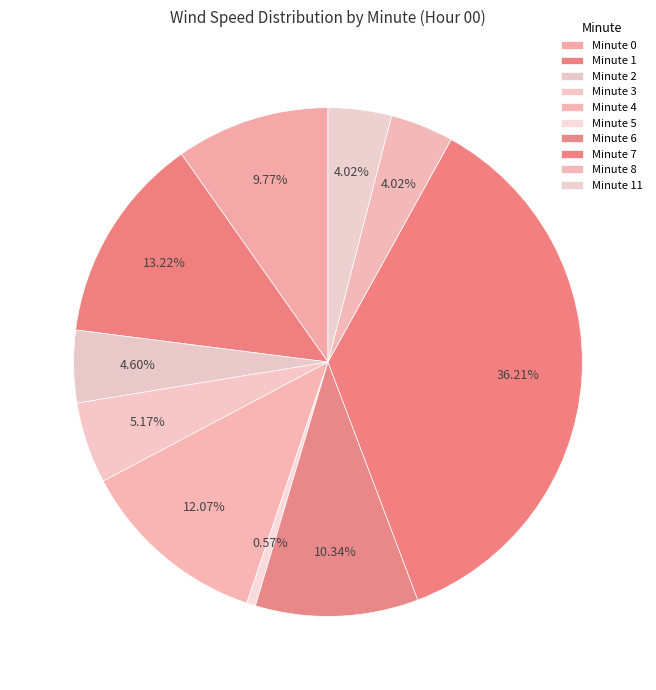

True or false: Minute 8 accounts for 11% of the total.

False